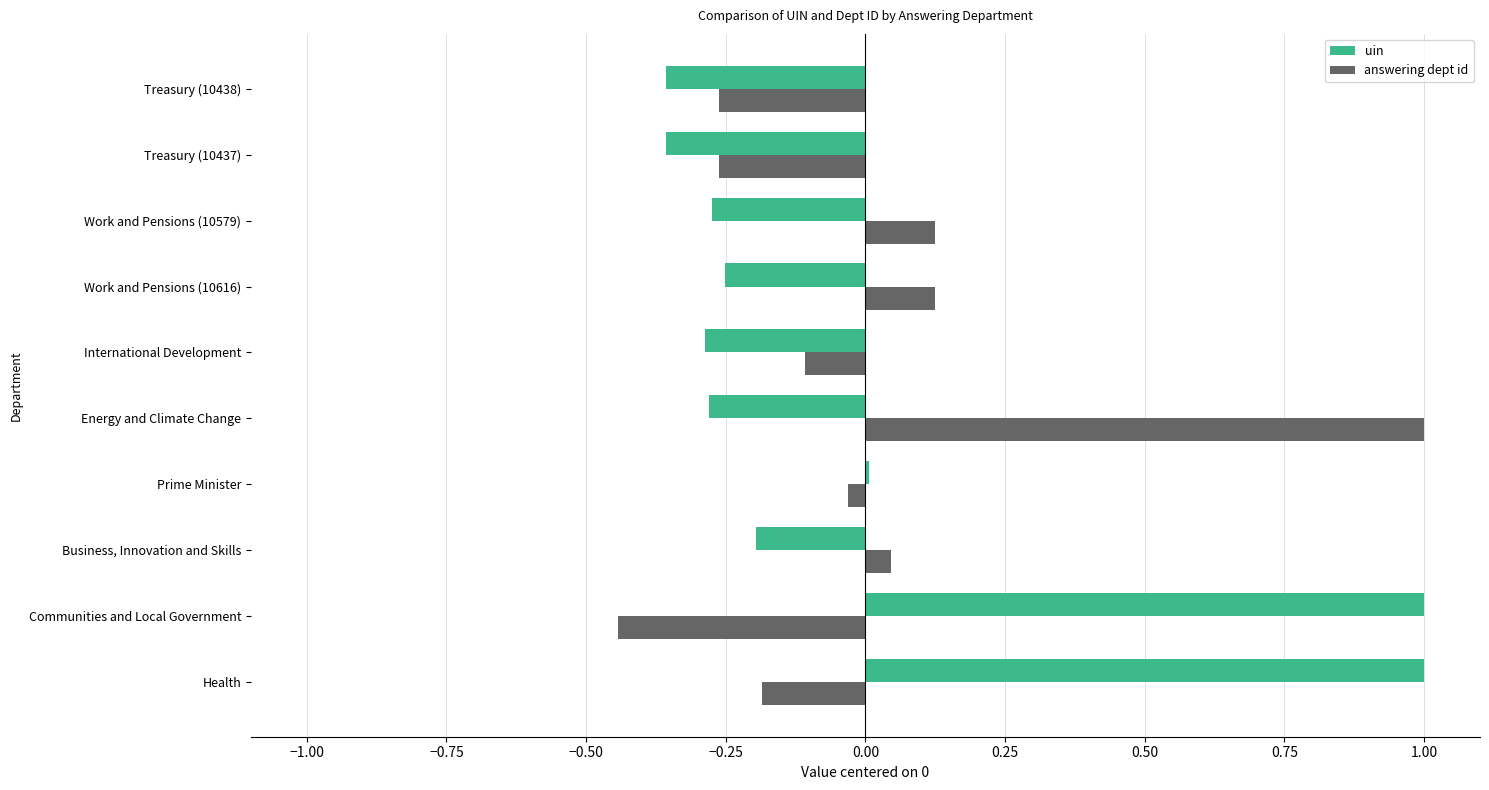

True or false: uin has a value of -0.1 at Treasury (10437).

False